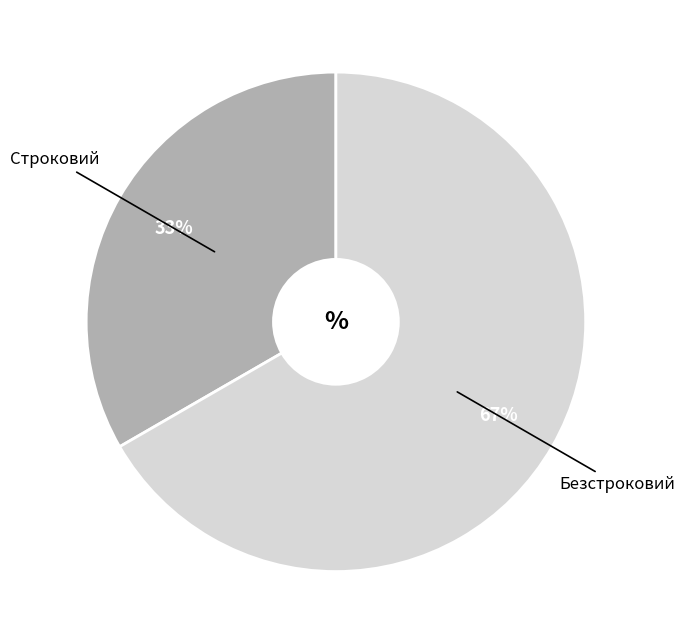

To the nearest percent, what is the average slice percentage?

50%